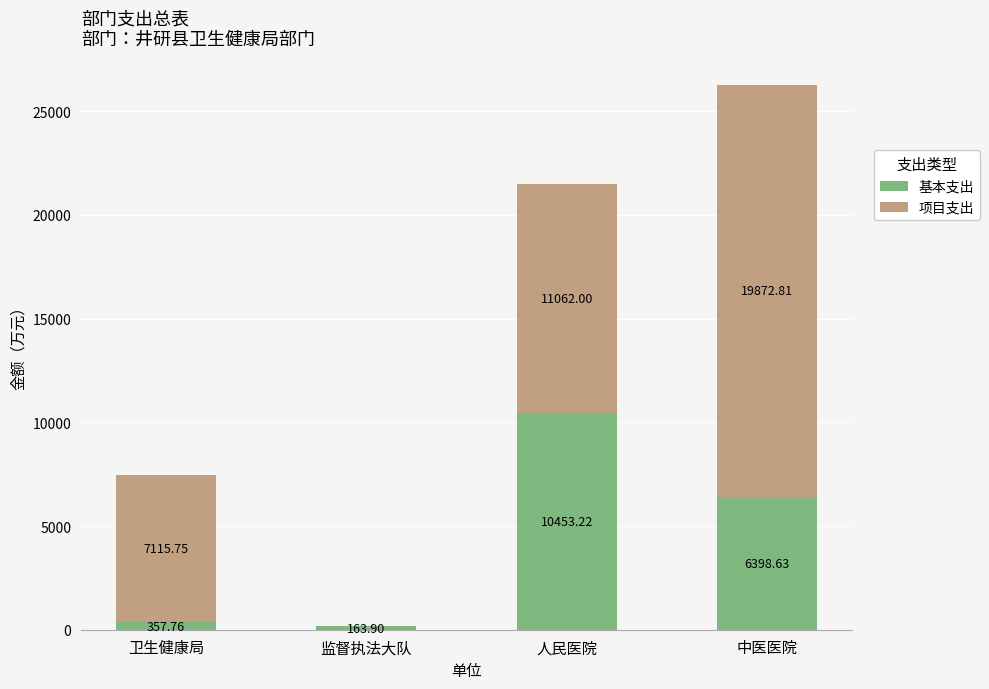

At which category is the sum across all series the highest?

中医医院